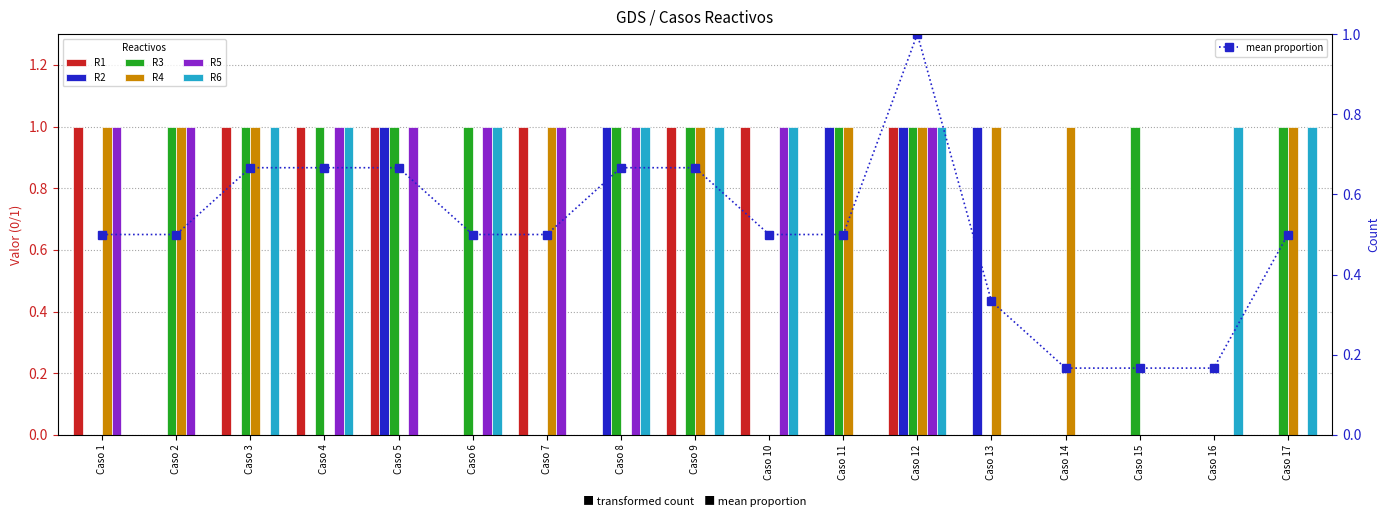

Count the number of categories in the chart.

17